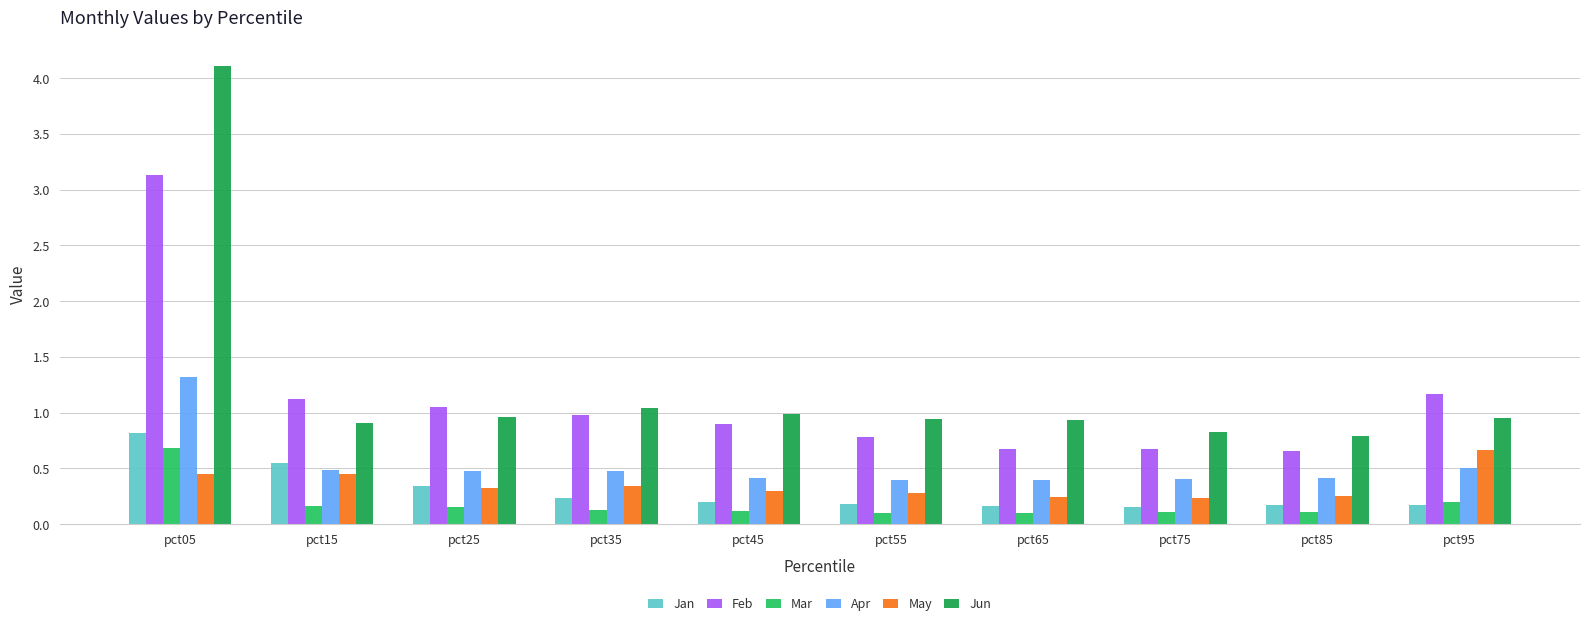

What is the difference between the second highest and minimum values in the Jan series?

0.4